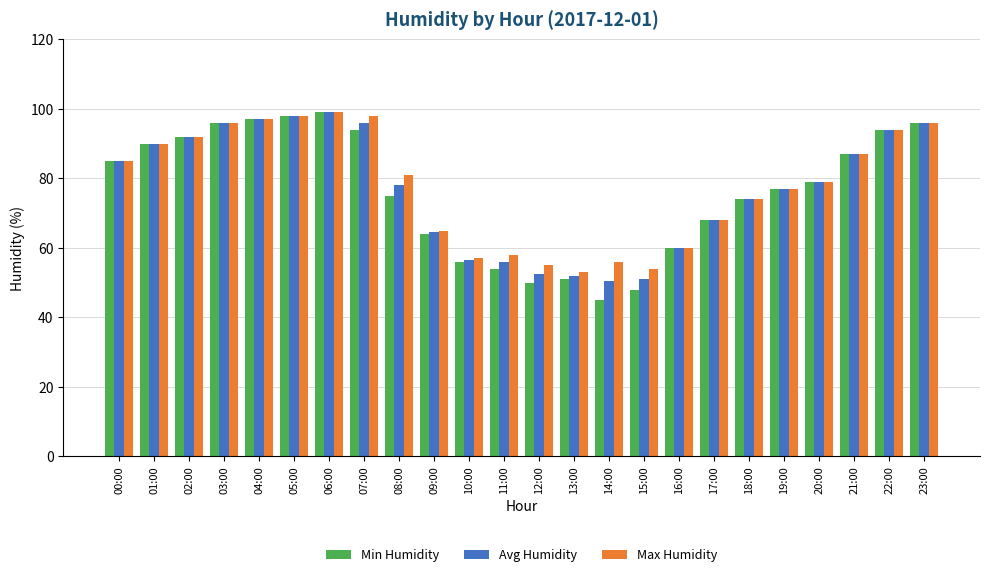

What is the approximate value of Min Humidity at 15:00?

48.0